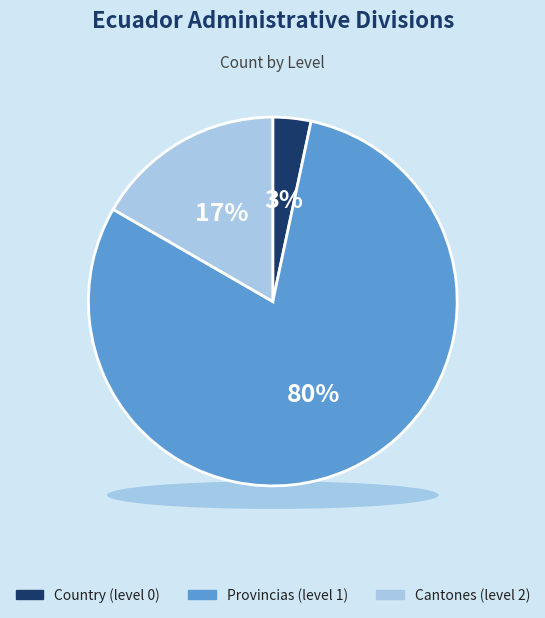

To the nearest percent, what is the difference between the largest and smallest slice percentages?

77%